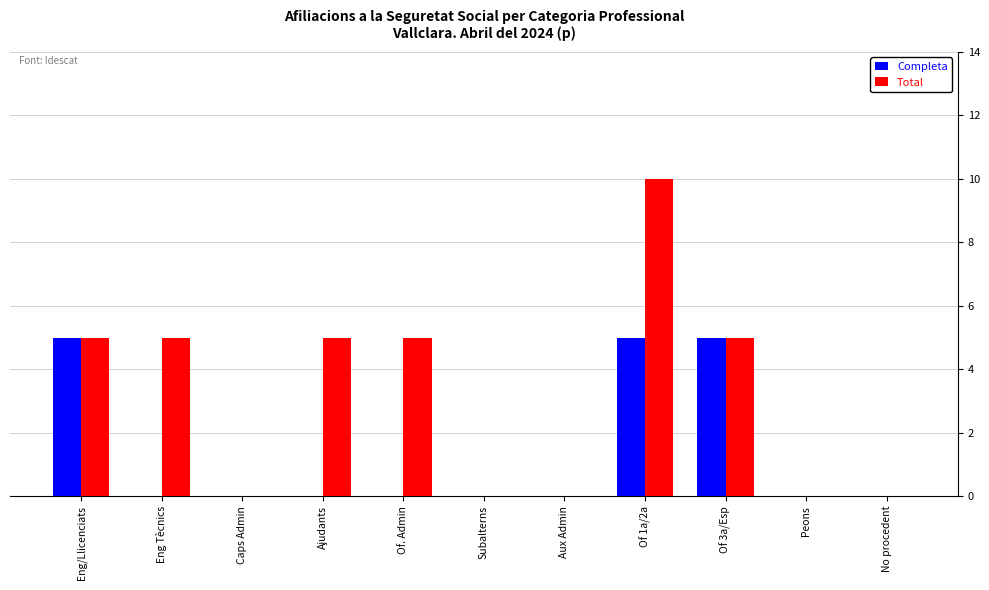

Reading left to right, transcribe all the data shown in this chart.

Completa: 5	0	0	0	0	0	0	5	5	0	0
Total: 5	5	0	5	5	0	0	10	5	0	0